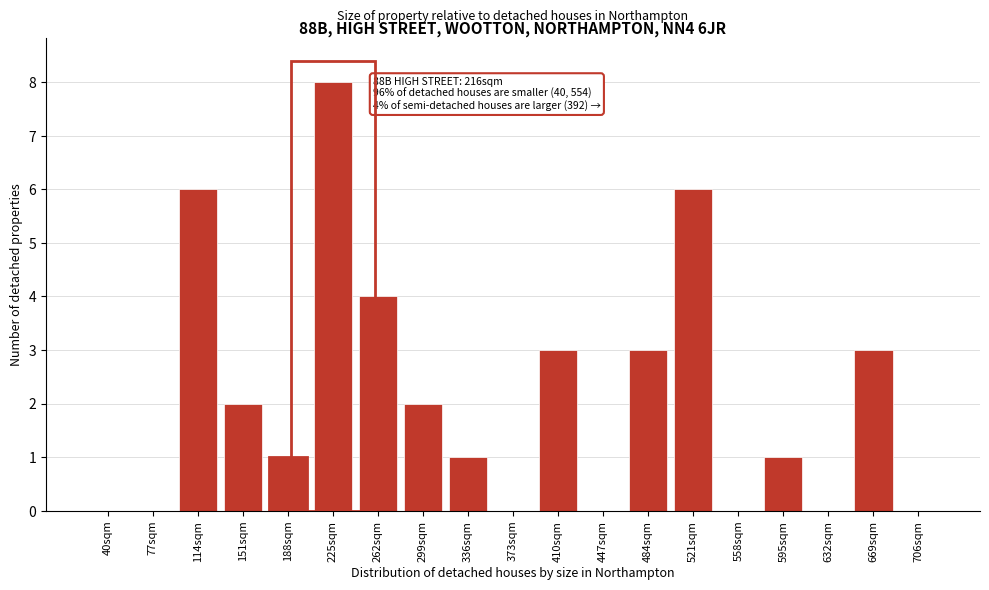

Reading right to left, transcribe all the data shown in this chart.

706sqm=0	669sqm=3	632sqm=0	595sqm=1	558sqm=0	521sqm=6	484sqm=3	447sqm=0	410sqm=3	373sqm=0	336sqm=1	299sqm=2	262sqm=4	225sqm=8	188sqm=1	151sqm=2	114sqm=6	77sqm=0	40sqm=0